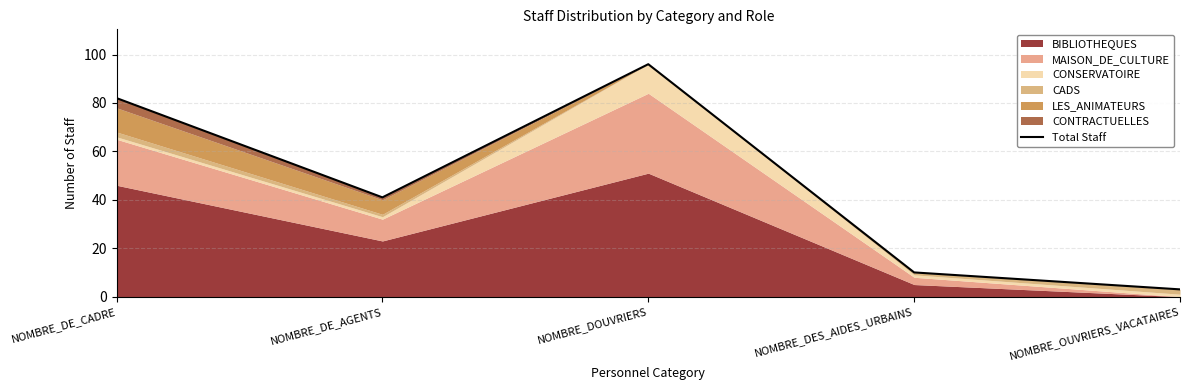

What is the smallest value displayed?

3